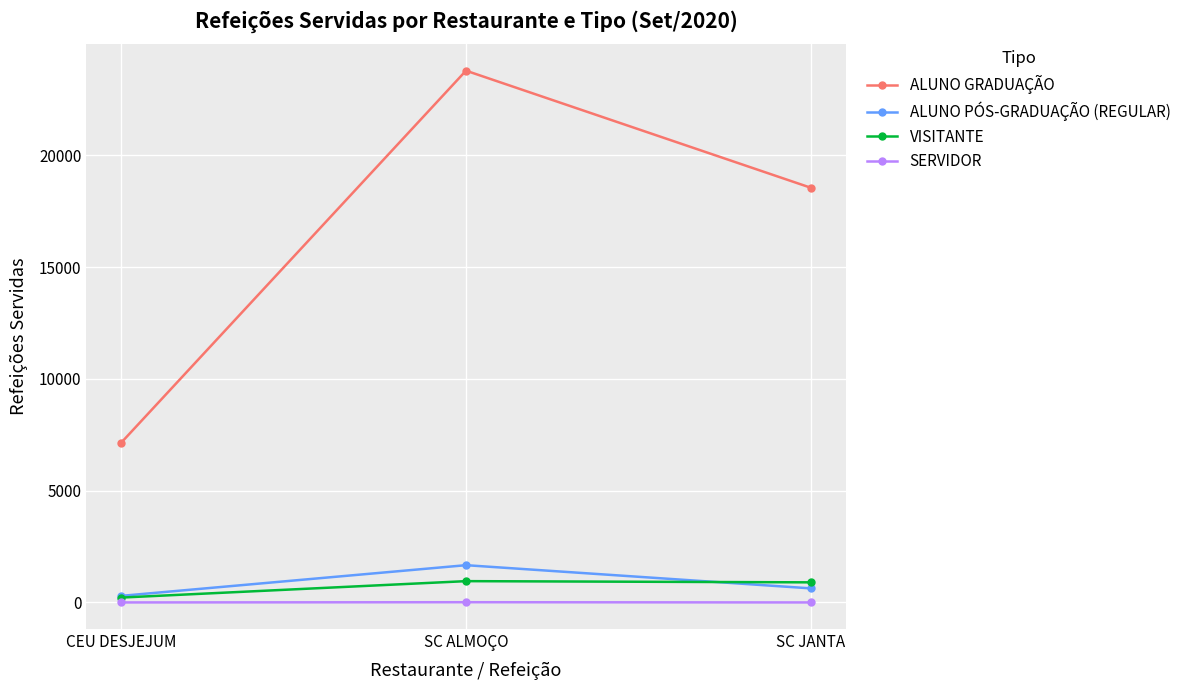

The value of ALUNO GRADUAÇÃO at CEU DESJEJUM is 9471. True or false?

False